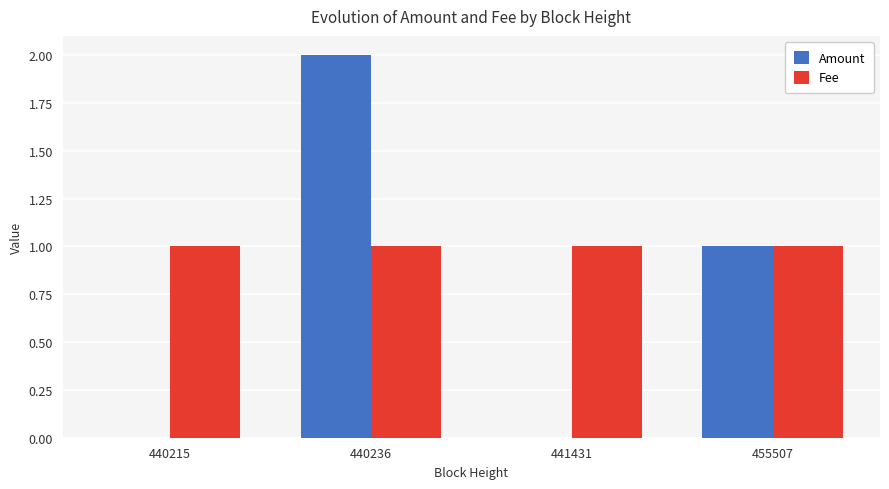

Between 440215 and 440236, which series saw the biggest shift?

Amount